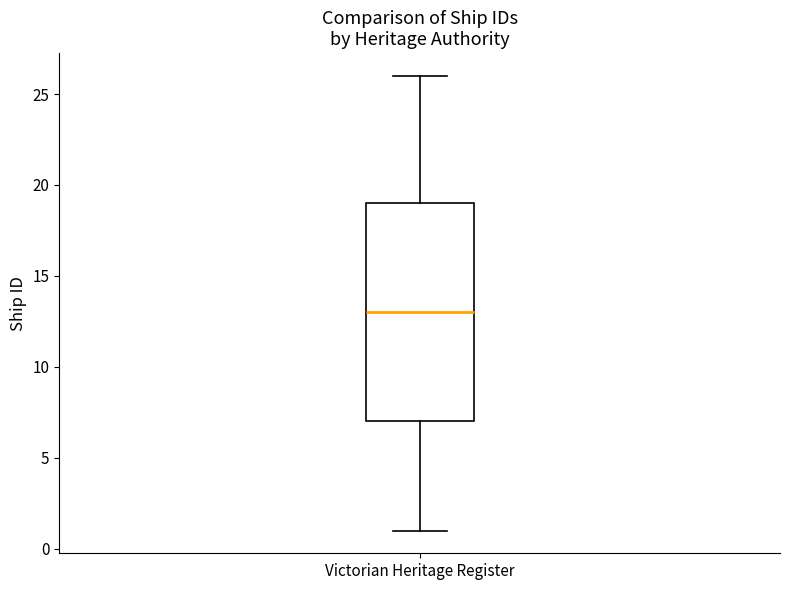

Transcribe this box plot: give where the median line is, the range the box spans, and where the two whiskers end, as read against the y-axis. The values are not printed on the chart, so give them approximately, as read against the axis.

median 13, box 7 to 19, whiskers 1 to 26